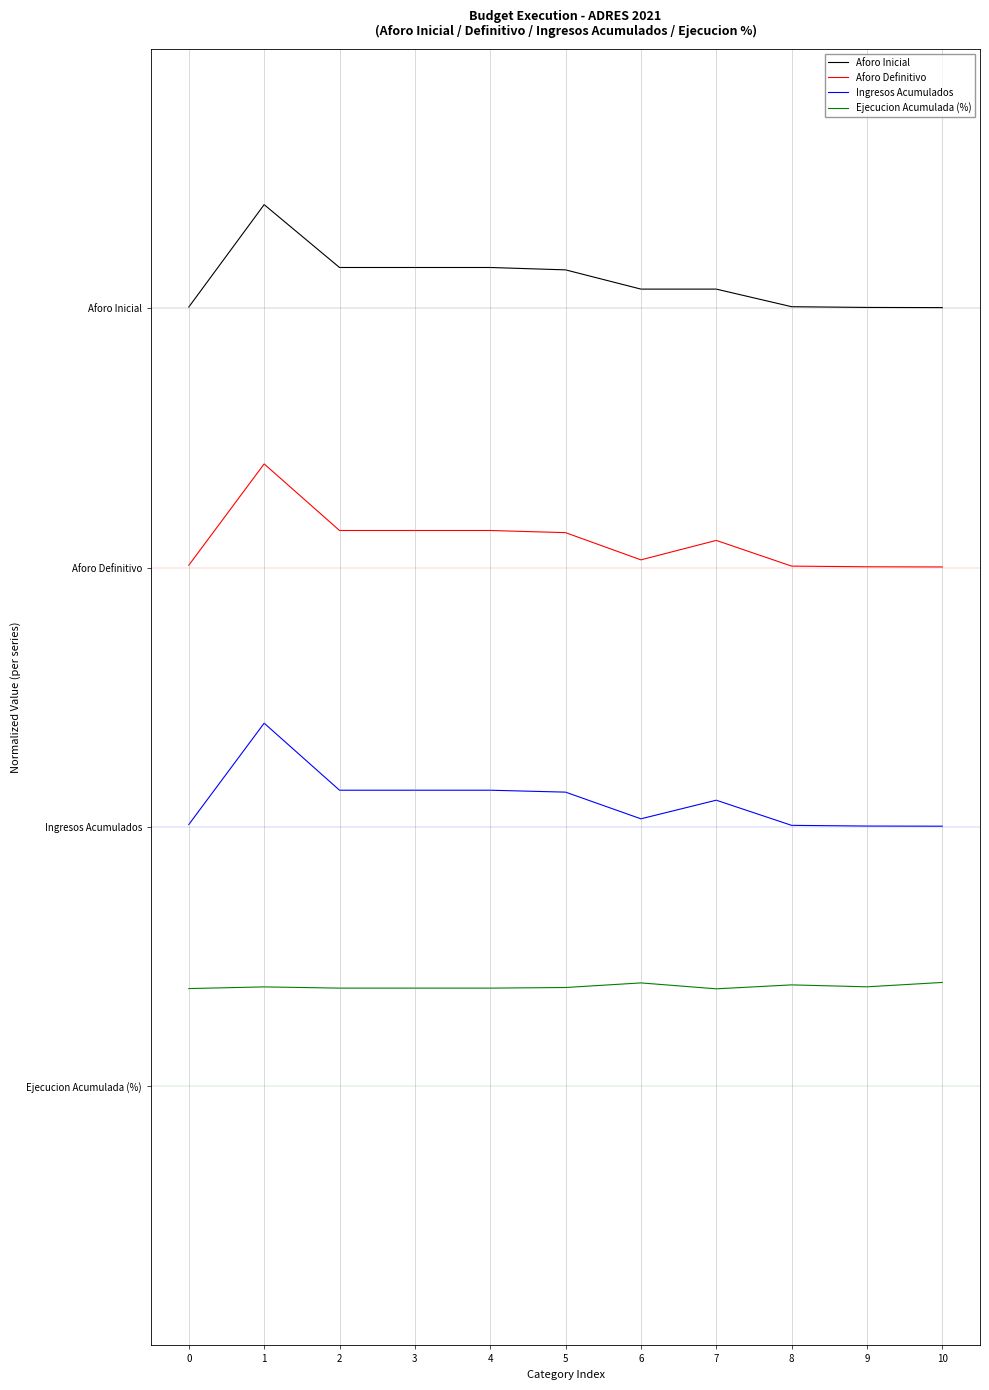

At how many categories does at least one series exceed 2?

11